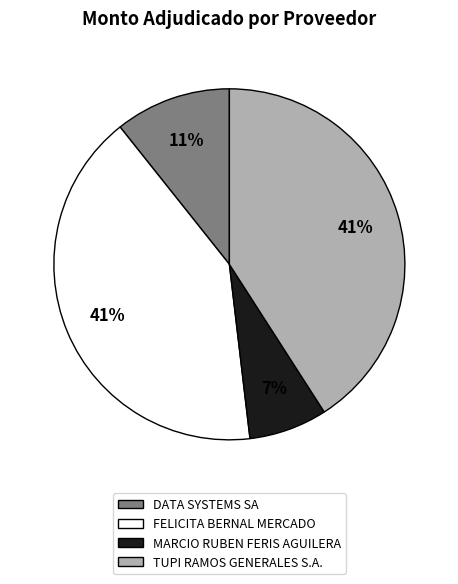

Count the number of slices in the pie.

4